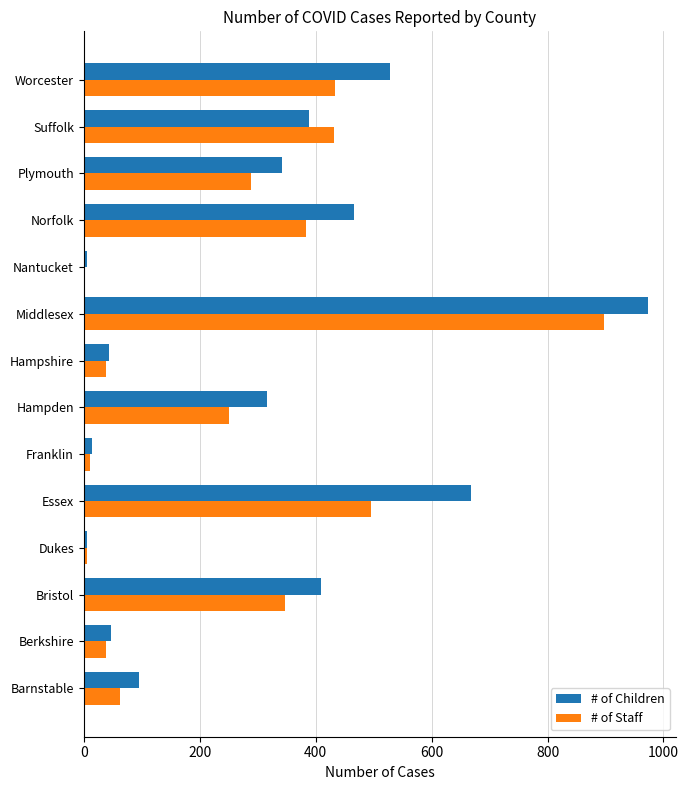

The # of Staff series shows 433 at Worcester. True or false?

True